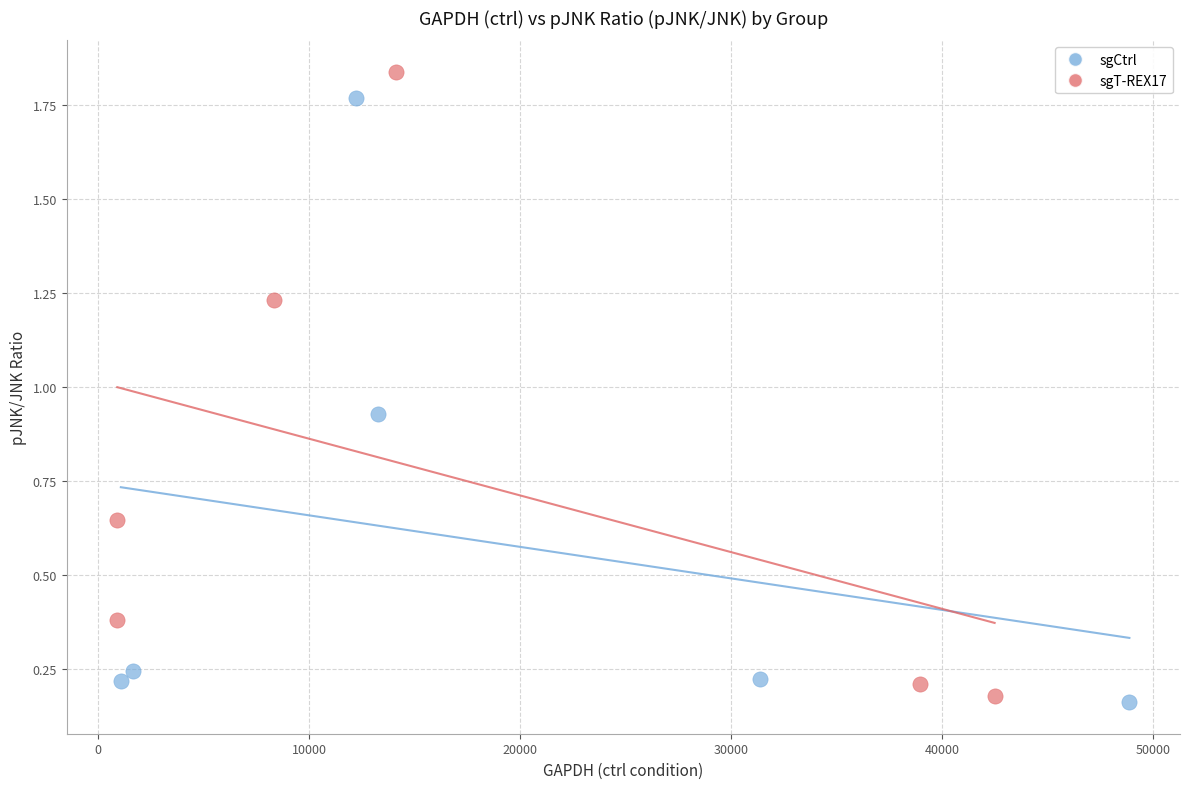

Which series contains the highest Y value?

sgT-REX17